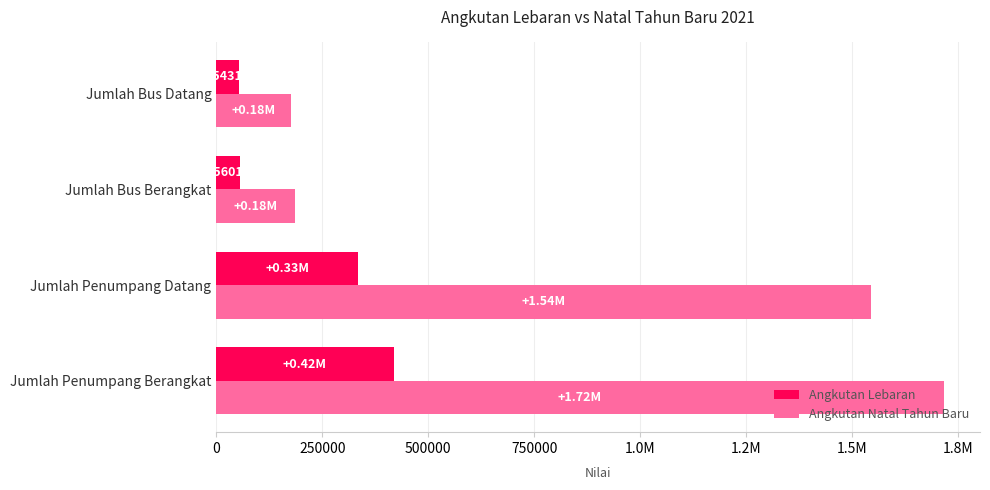

What is the sum of all Angkutan Natal Tahun Baru values?

3622138